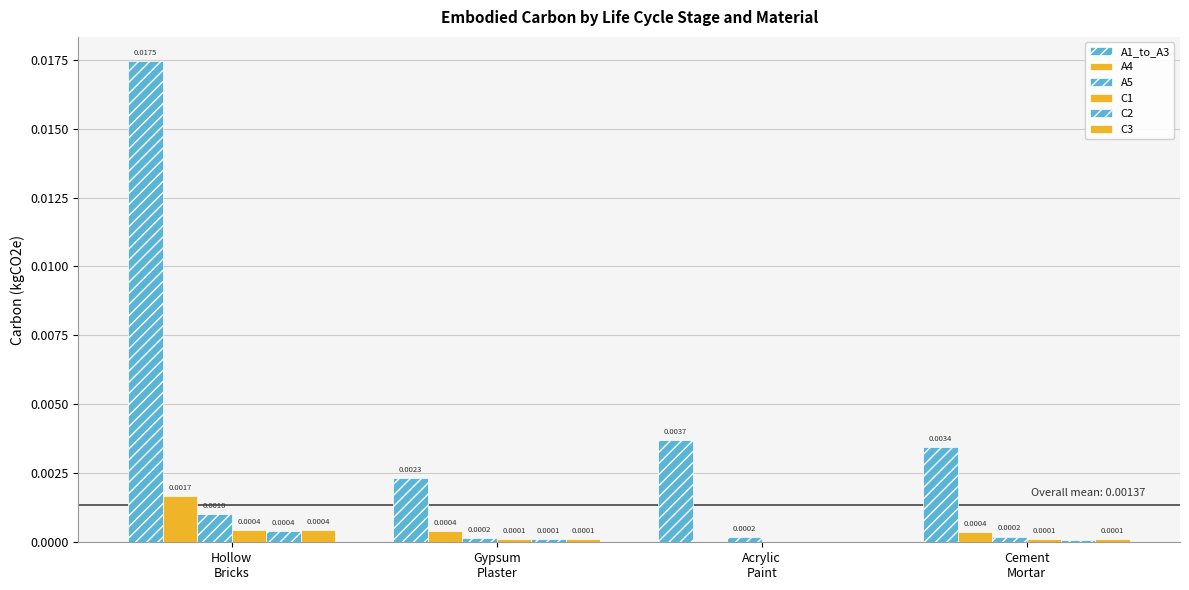

Reading right to left, what are all the values shown in this chart?

A1_to_A3: 0.0	0.0	0.0	0.0
A4: 0.0	0.0	0.0	0.0
A5: 0.0	0.0	0.0	0.0
C1: 0.0	0.0	0.0	0.0
C2: 0.0	0.0	0.0	0.0
C3: 0.0	0.0	0.0	0.0